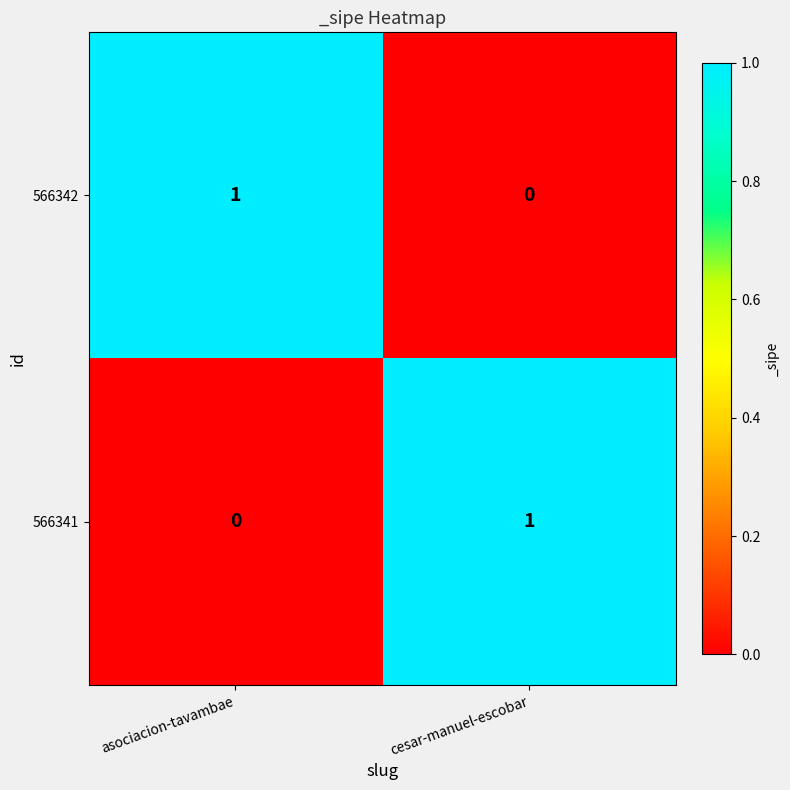

At which label does 566341 reach its peak?

cesar-manuel-escobar